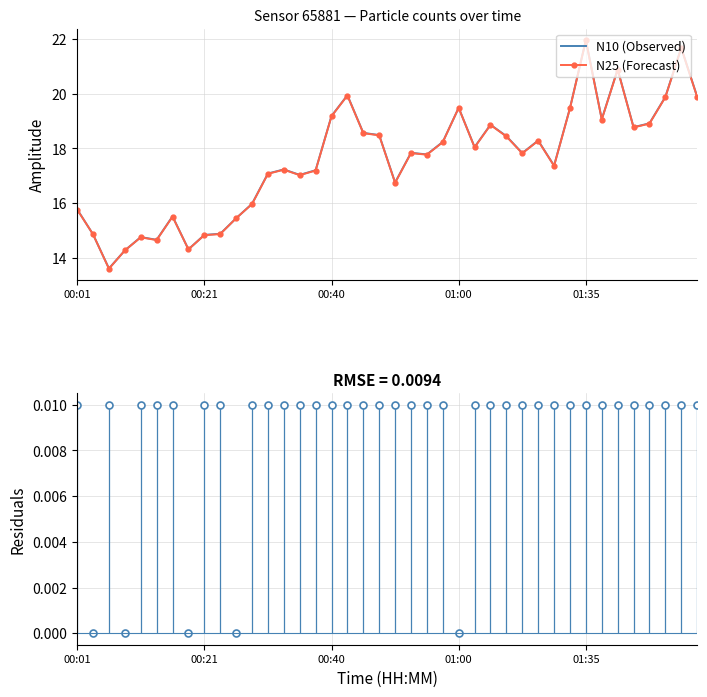

What is the lowest value of the N25 (Forecast) series?

13.6